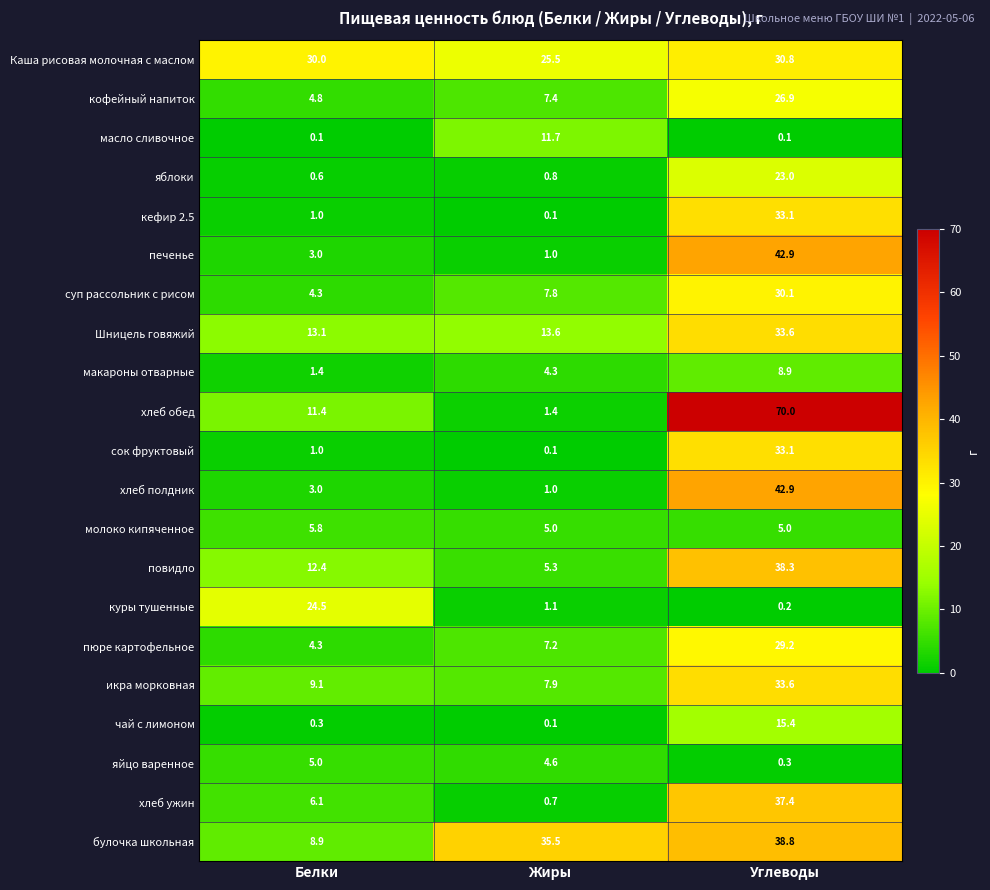

What is the spread (max minus min) of values at Белки?

29.9